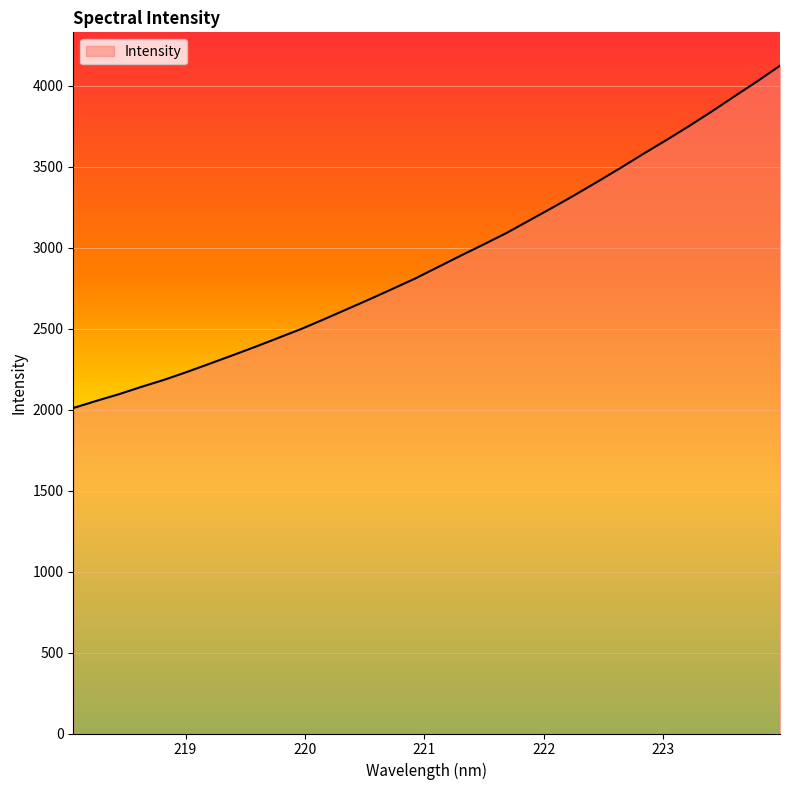

How many lines are shown in the chart?

1